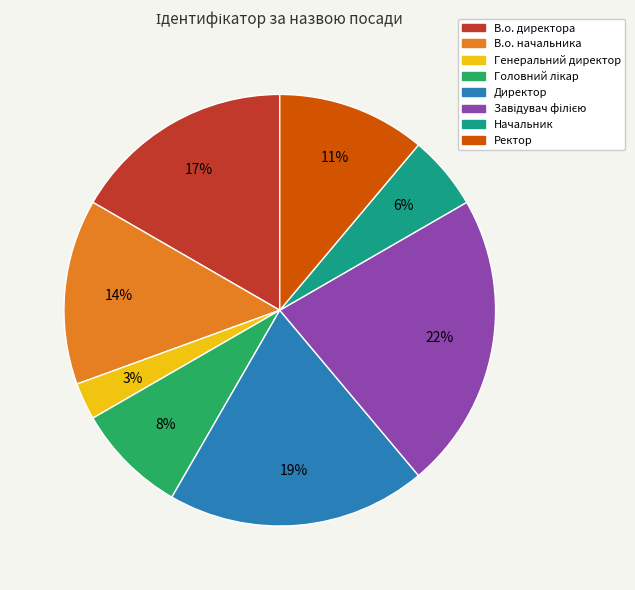

To the nearest percent, what portion does Ректор represent?

11%